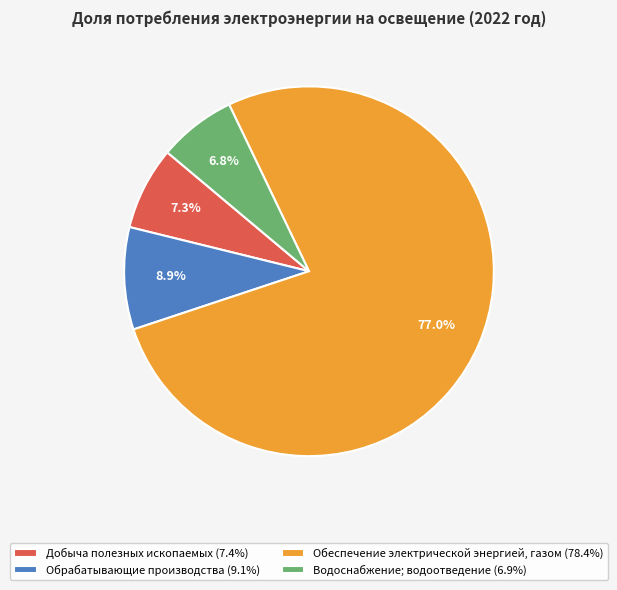

Is it true that Водоснабжение; водоотведение is 7% of the pie?

True